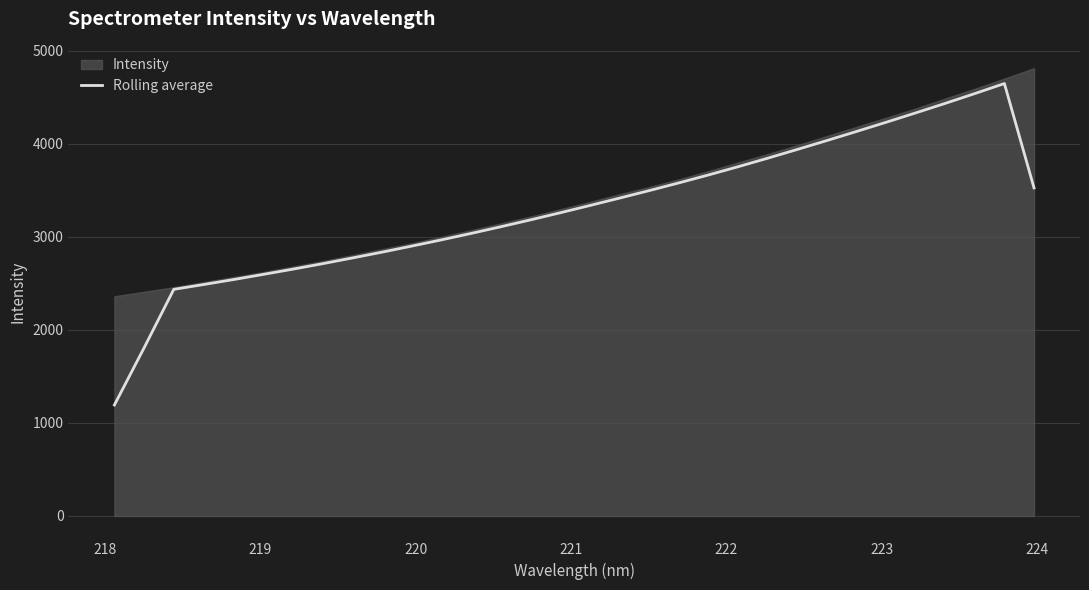

What is the label of the 30th point from the right?

219